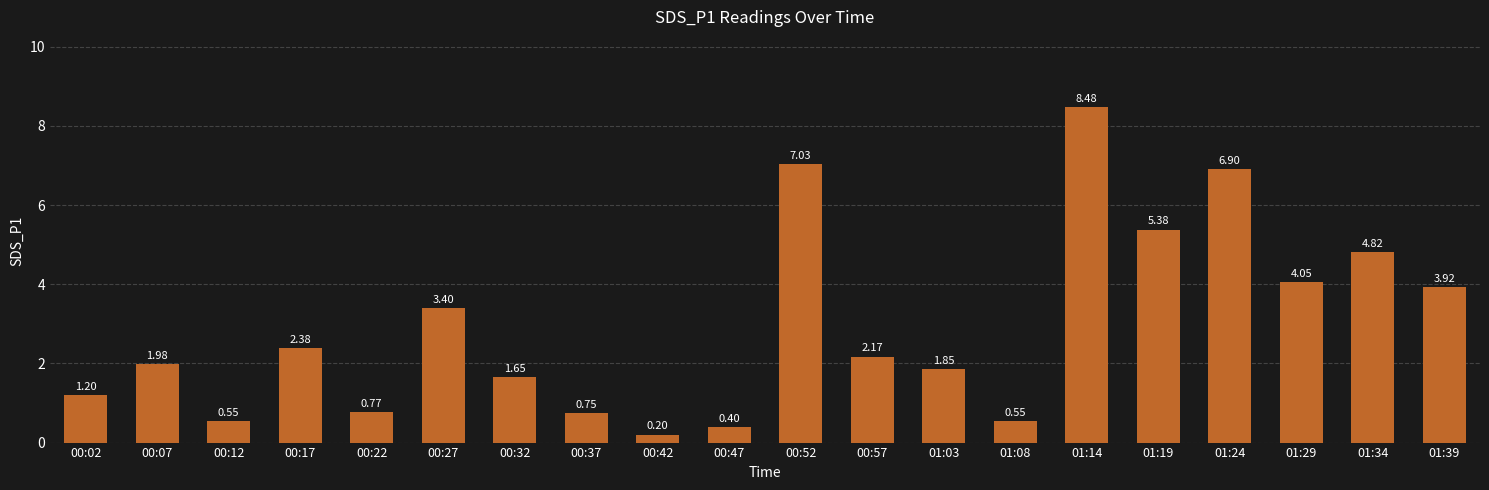

What is the sum of all values?

58.4